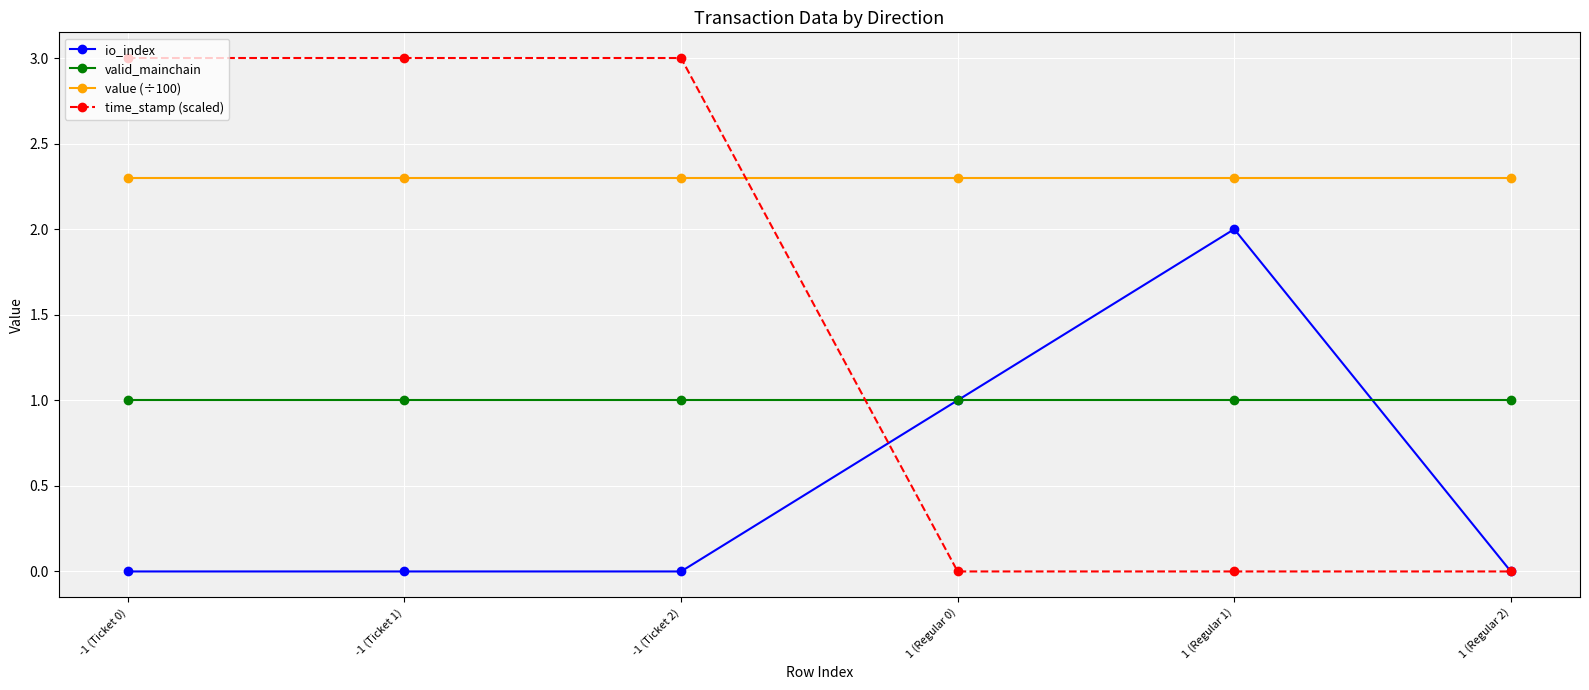

What are all the series names shown in the legend?

io_index, valid_mainchain, value (÷100), time_stamp (scaled)